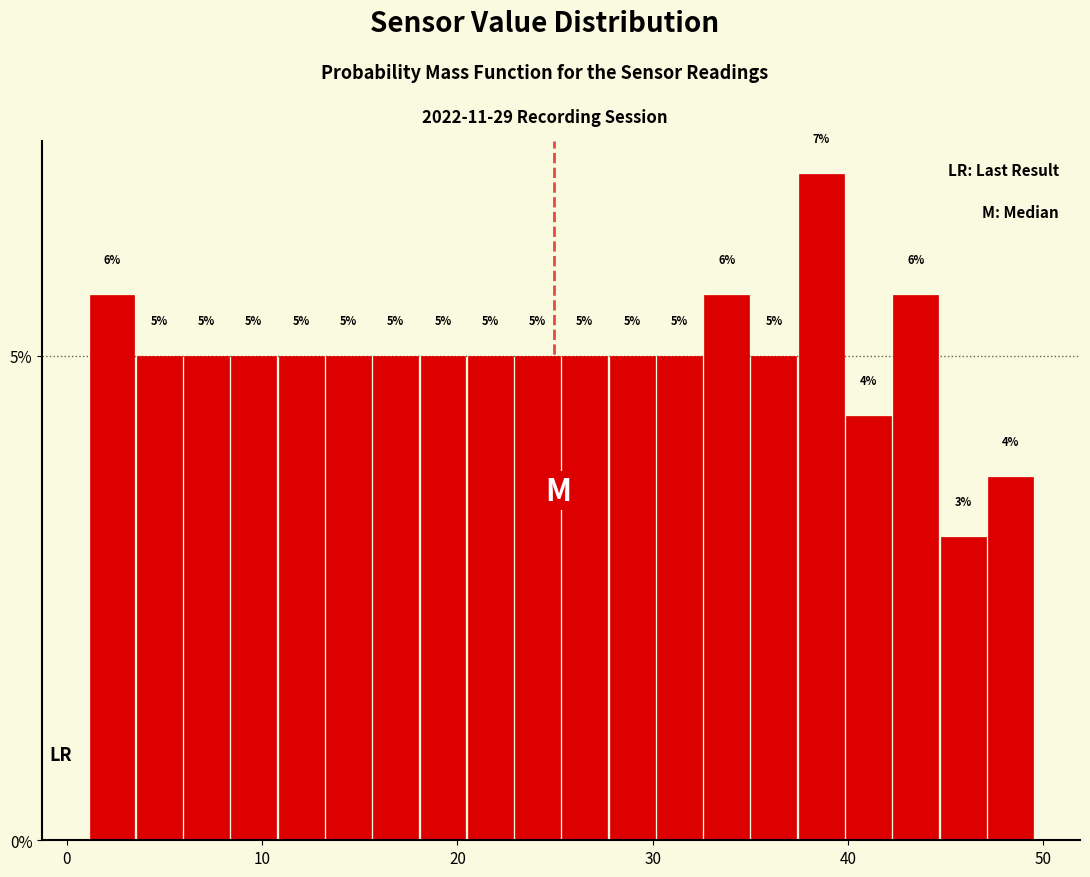

Around what value on the x-axis is the tallest bar? Give the approximate position of its centre, as read against the axis.

39